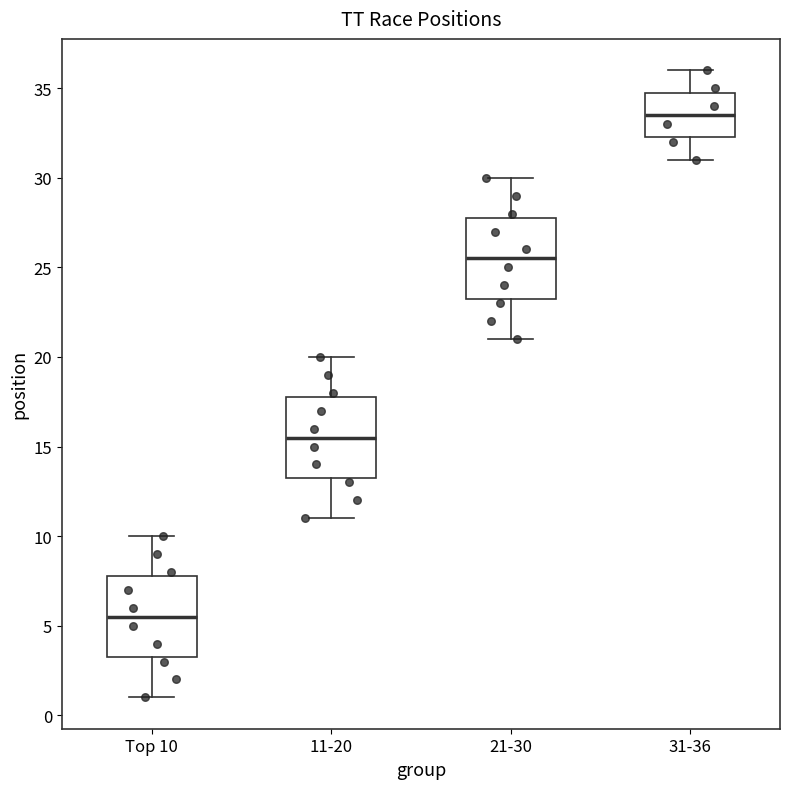

Reading left to right, transcribe this box plot: for each box, give where its median line is, the range the box spans, and where its two whiskers end, as read against the y-axis. The values are not printed on the chart, so give them approximately, as read against the axis.

Top 10: median 5.5, box 3.5 to 8.0, whiskers 1.0 to 10.0
11-20: median 15.5, box 13.5 to 18.0, whiskers 11.0 to 20.0
21-30: median 25.5, box 23.5 to 28.0, whiskers 21.0 to 30.0
31-36: median 33.5, box 32.5 to 35.0, whiskers 31.0 to 36.0